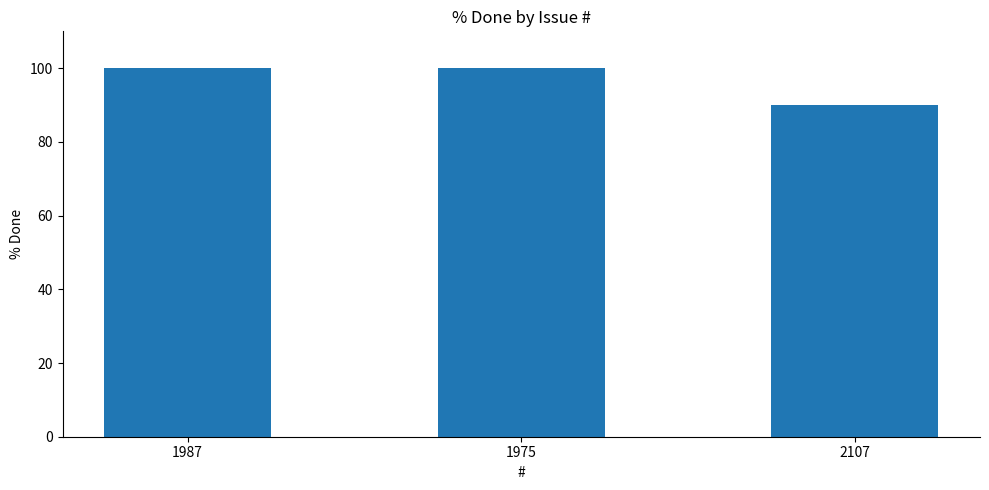

What is the minimum value shown in the chart?

90